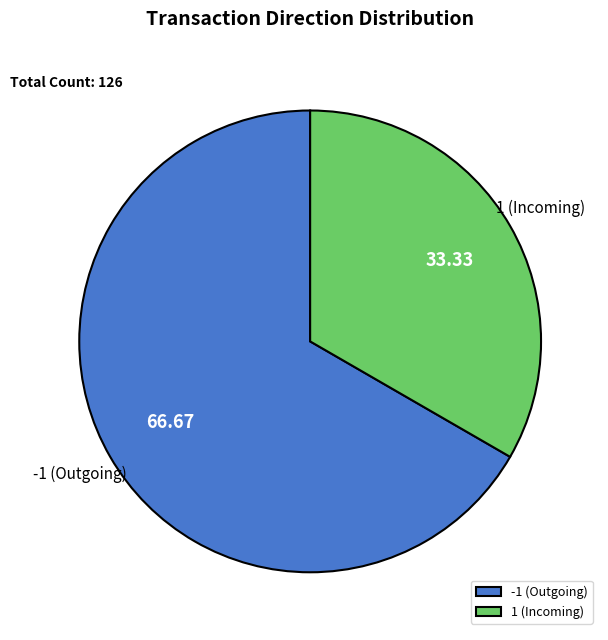

True or false: 1 accounts for 33% of the total.

True